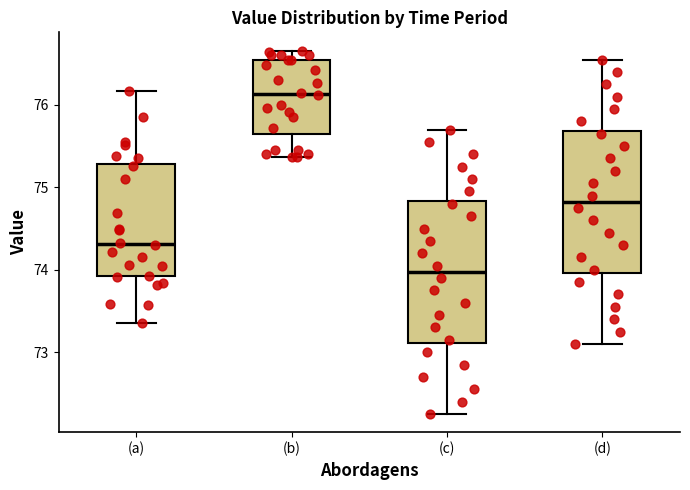

Where does the lower whisker of the box for (c) end on the y-axis? The values are not printed on the chart, so give them approximately, as read against the axis.

72.3